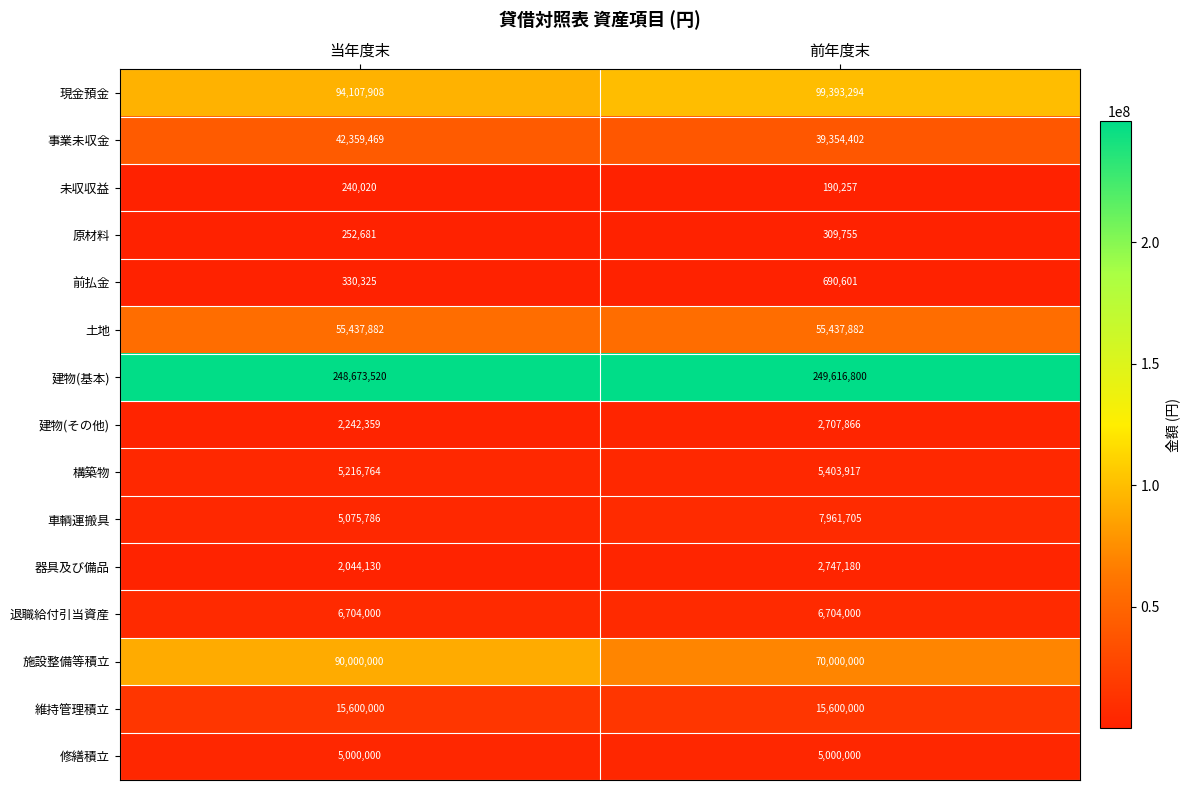

What is the approximate value of 維持管理積立 at 前年度末?

15600000